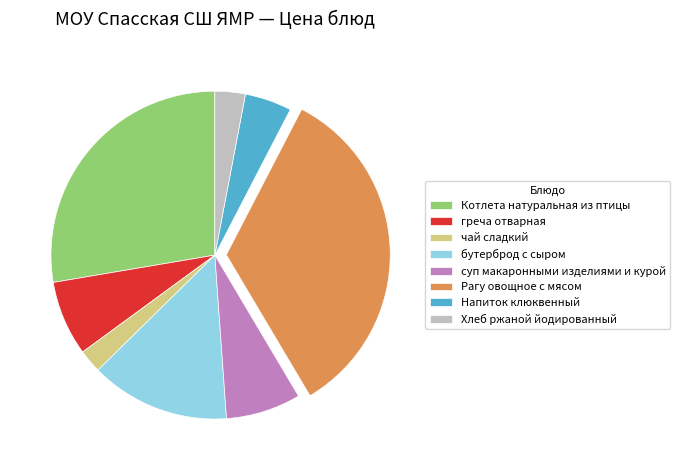

Count the number of slices in the pie.

8